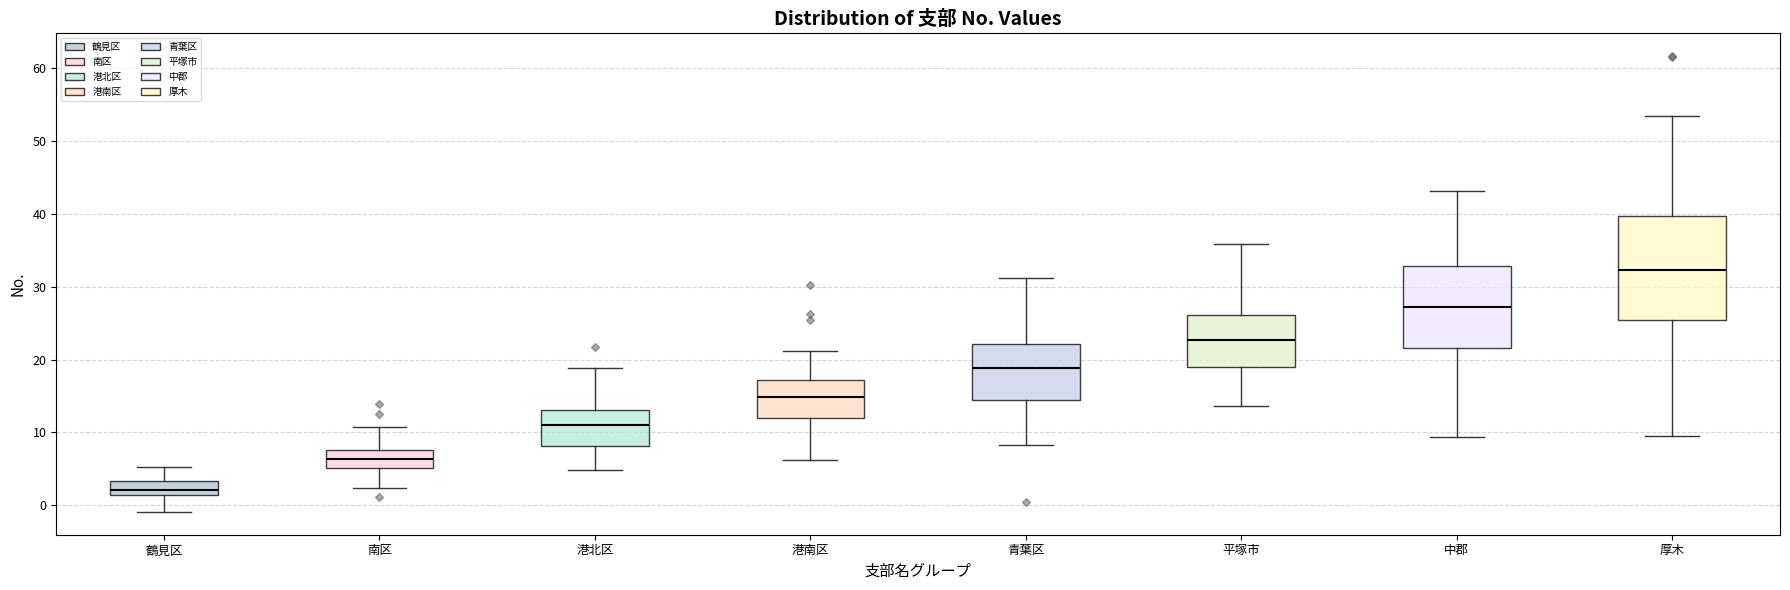

Reading left to right, transcribe this box plot: for each box, give where its median line is, the range the box spans, and where its two whiskers end, as read against the y-axis. The values are not printed on the chart, so give them approximately, as read against the axis.

鶴見区: median 2, box 1 to 3, whiskers -1 to 5
南区: median 6, box 5 to 8, whiskers 2 to 11
港北区: median 11, box 8 to 13, whiskers 5 to 19
港南区: median 15, box 12 to 17, whiskers 6 to 21
青葉区: median 19, box 14 to 22, whiskers 8 to 31
平塚市: median 23, box 19 to 26, whiskers 14 to 36
中郡: median 27, box 22 to 33, whiskers 9 to 43
厚木: median 32, box 25 to 40, whiskers 10 to 53